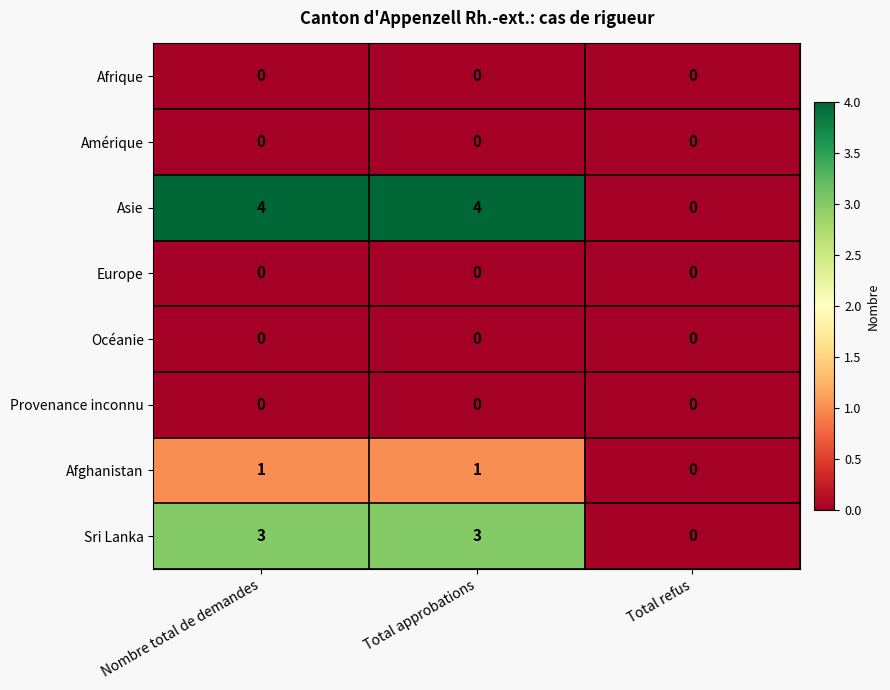

Which category has the lowest value in the Sri Lanka series?

Total refus